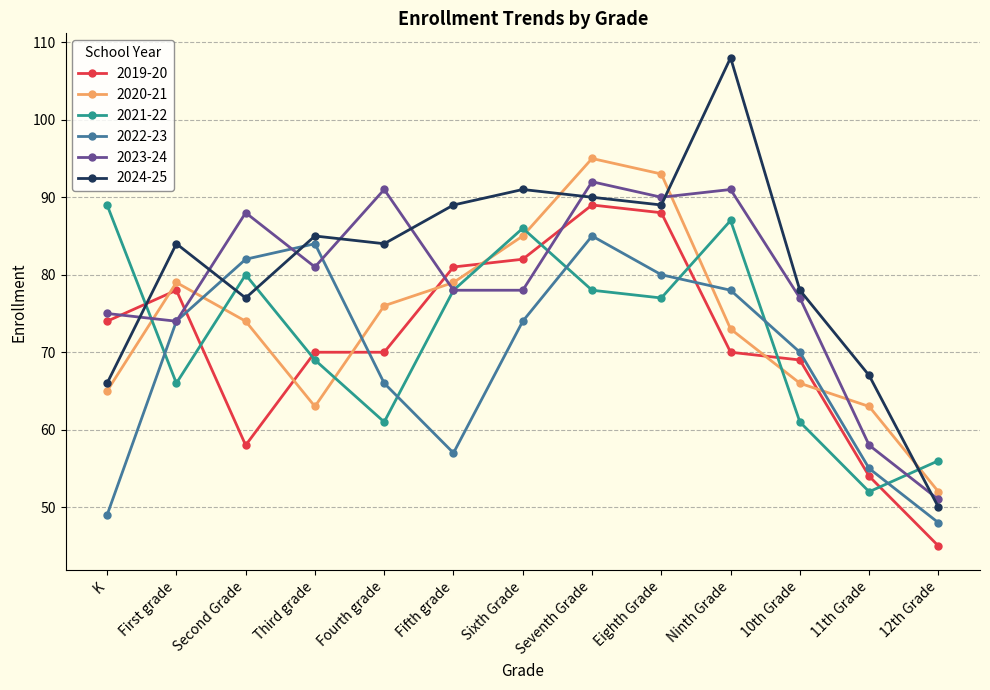

Reading left to right, extract all data points from this chart.

2019-20: K=74	First grade=78	Second Grade=58	Third grade=70	Fourth grade=70	Fifth grade=81	Sixth Grade=82	Seventh Grade=89	Eighth Grade=88	Ninth Grade=70	10th Grade=69	11th Grade=54	12th Grade=45
2020-21: K=65	First grade=79	Second Grade=74	Third grade=63	Fourth grade=76	Fifth grade=79	Sixth Grade=85	Seventh Grade=95	Eighth Grade=93	Ninth Grade=73	10th Grade=66	11th Grade=63	12th Grade=52
2021-22: K=89	First grade=66	Second Grade=80	Third grade=69	Fourth grade=61	Fifth grade=78	Sixth Grade=86	Seventh Grade=78	Eighth Grade=77	Ninth Grade=87	10th Grade=61	11th Grade=52	12th Grade=56
2022-23: K=49	First grade=74	Second Grade=82	Third grade=84	Fourth grade=66	Fifth grade=57	Sixth Grade=74	Seventh Grade=85	Eighth Grade=80	Ninth Grade=78	10th Grade=70	11th Grade=55	12th Grade=48
2023-24: K=75	First grade=74	Second Grade=88	Third grade=81	Fourth grade=91	Fifth grade=78	Sixth Grade=78	Seventh Grade=92	Eighth Grade=90	Ninth Grade=91	10th Grade=77	11th Grade=58	12th Grade=51
2024-25: K=66	First grade=84	Second Grade=77	Third grade=85	Fourth grade=84	Fifth grade=89	Sixth Grade=91	Seventh Grade=90	Eighth Grade=89	Ninth Grade=108	10th Grade=78	11th Grade=67	12th Grade=50